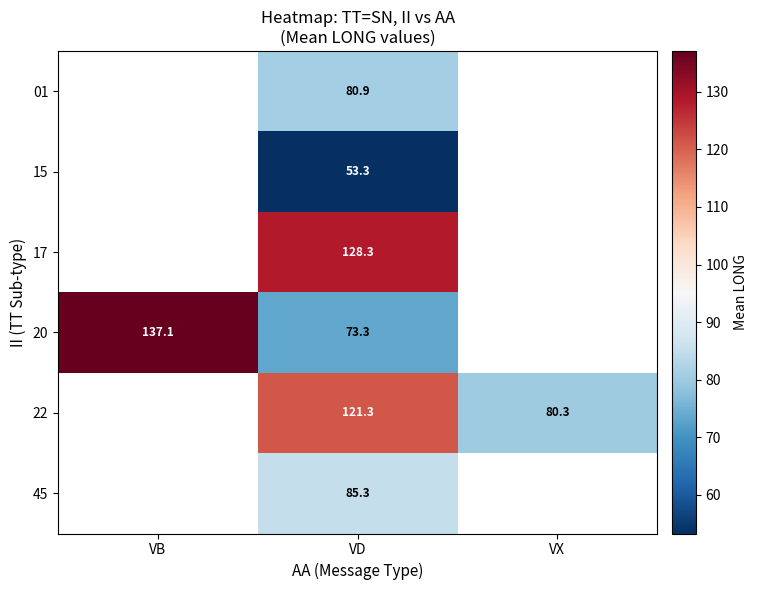

What is the difference between the highest and lowest values at VD?

75.0